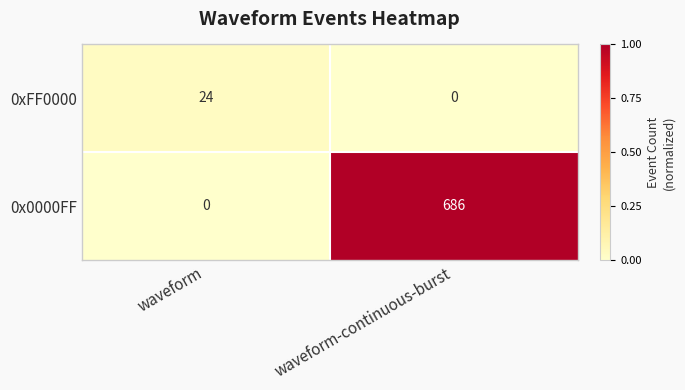

Which series has the largest range (max minus min)?

0x0000FF